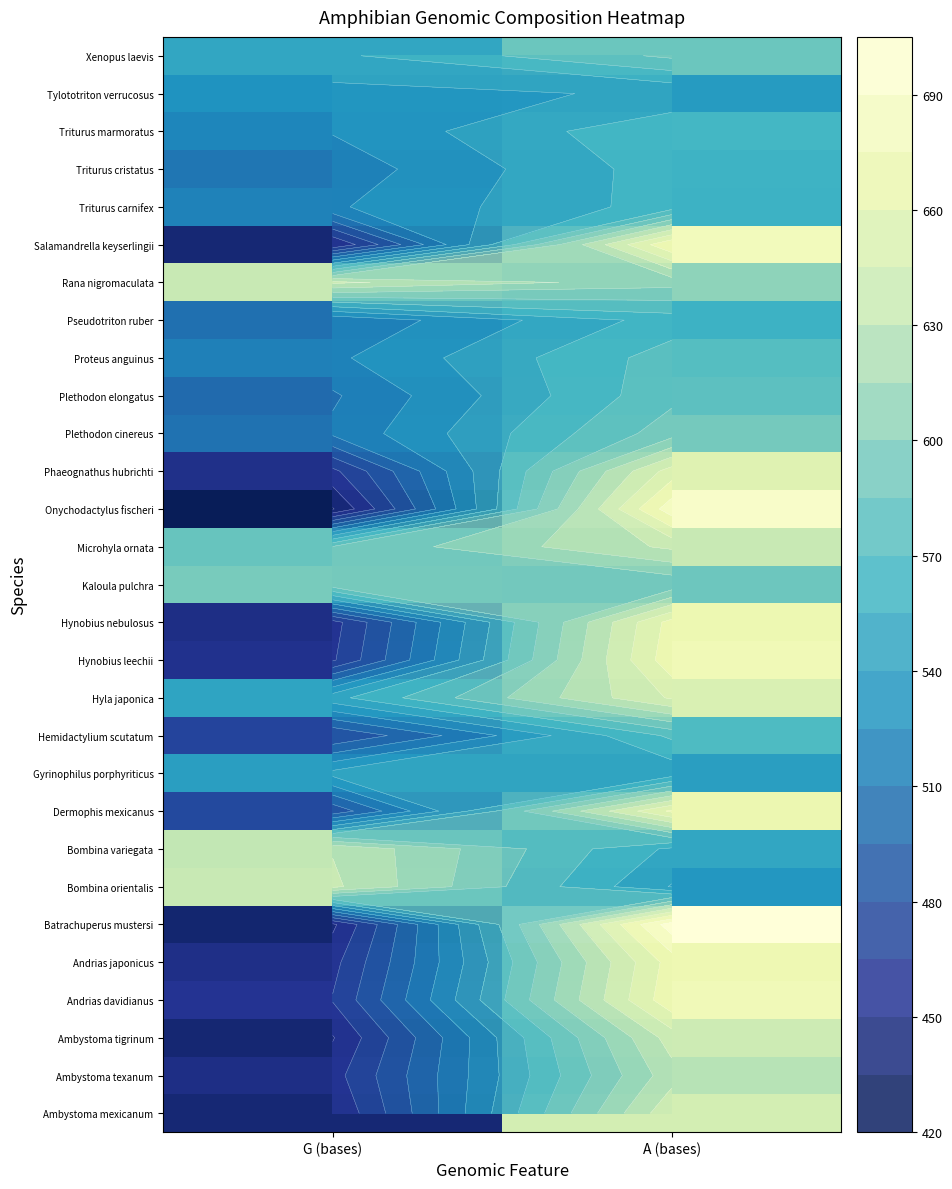

What is the maximum value shown in the chart?

698